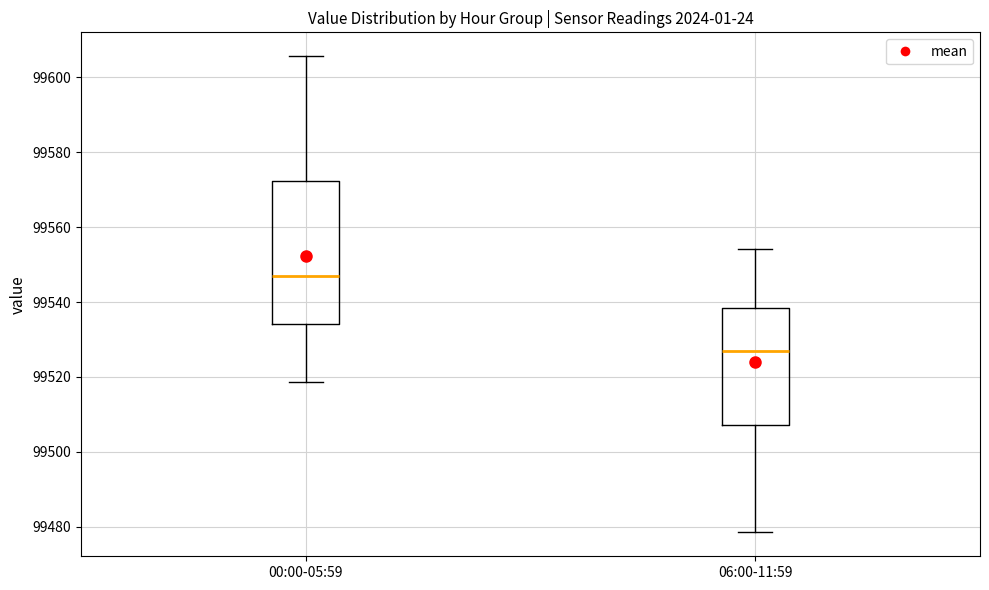

Which box has the lowest median line?

06:00-11:59